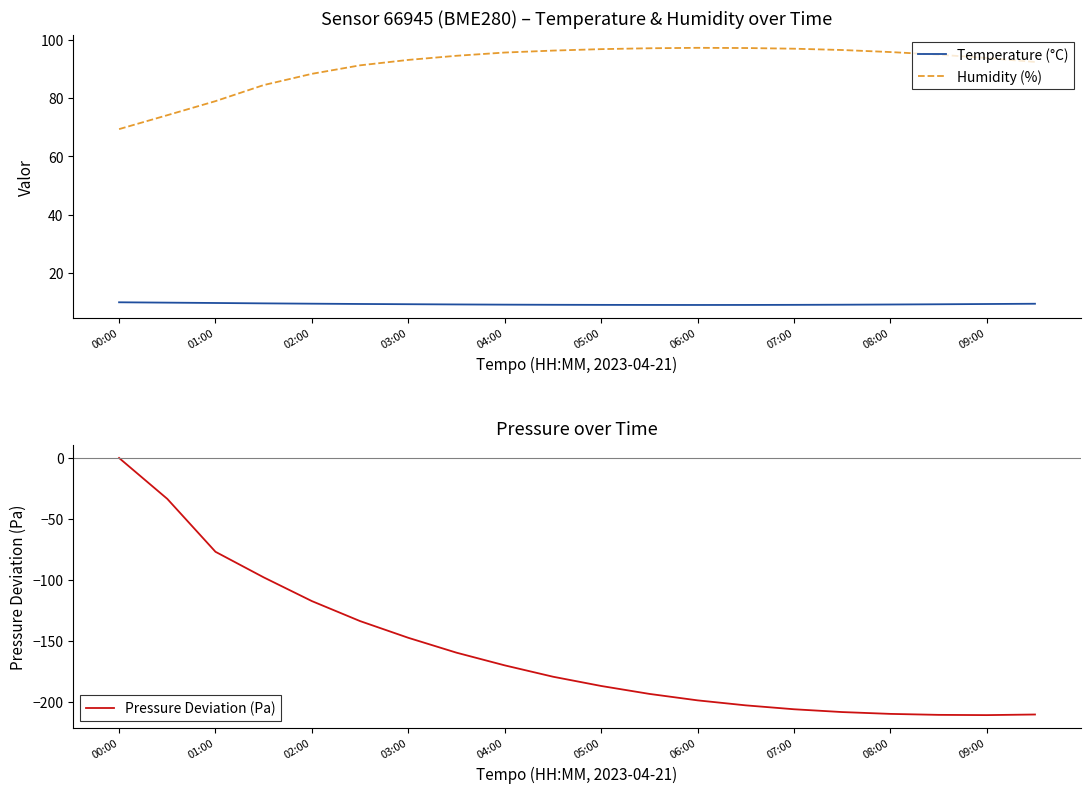

How many interior local peaks does the Humidity (%) series have?

1